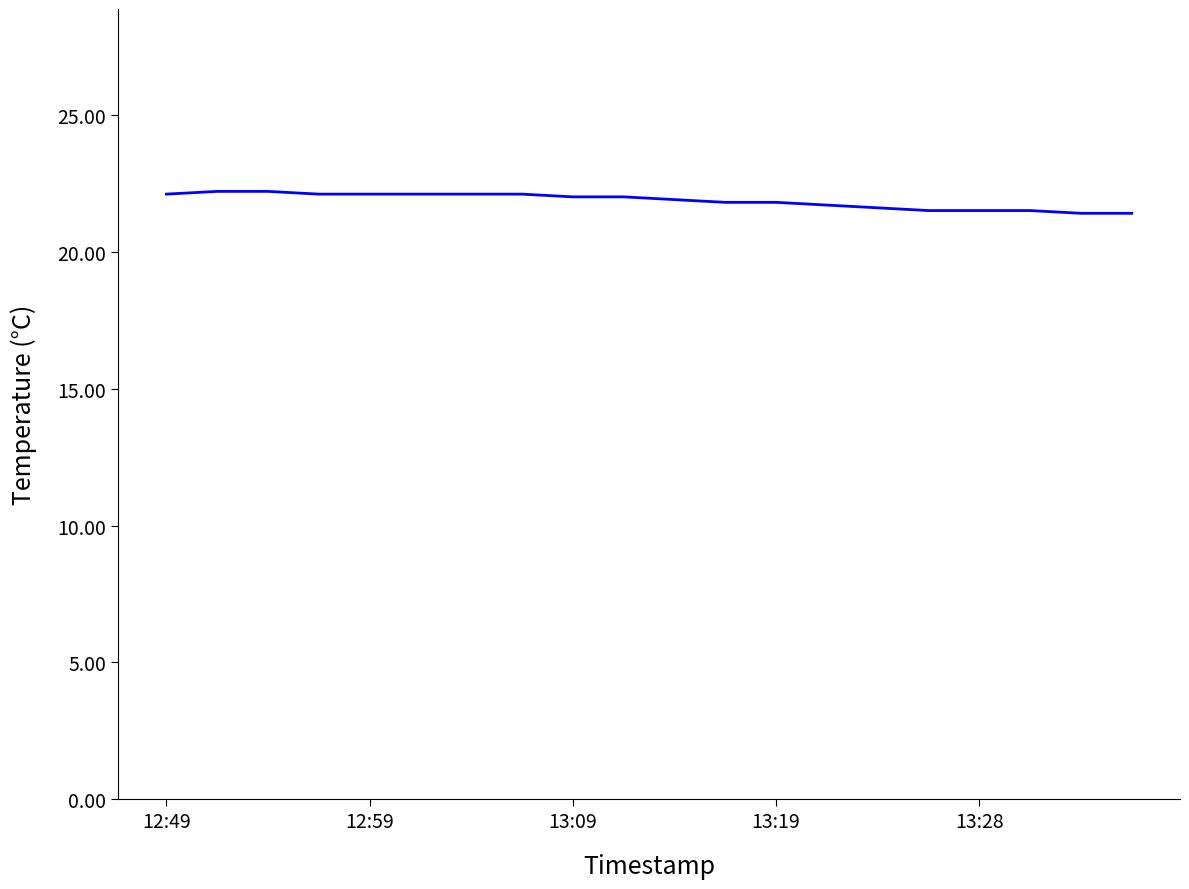

What is the smallest value displayed?

21.4